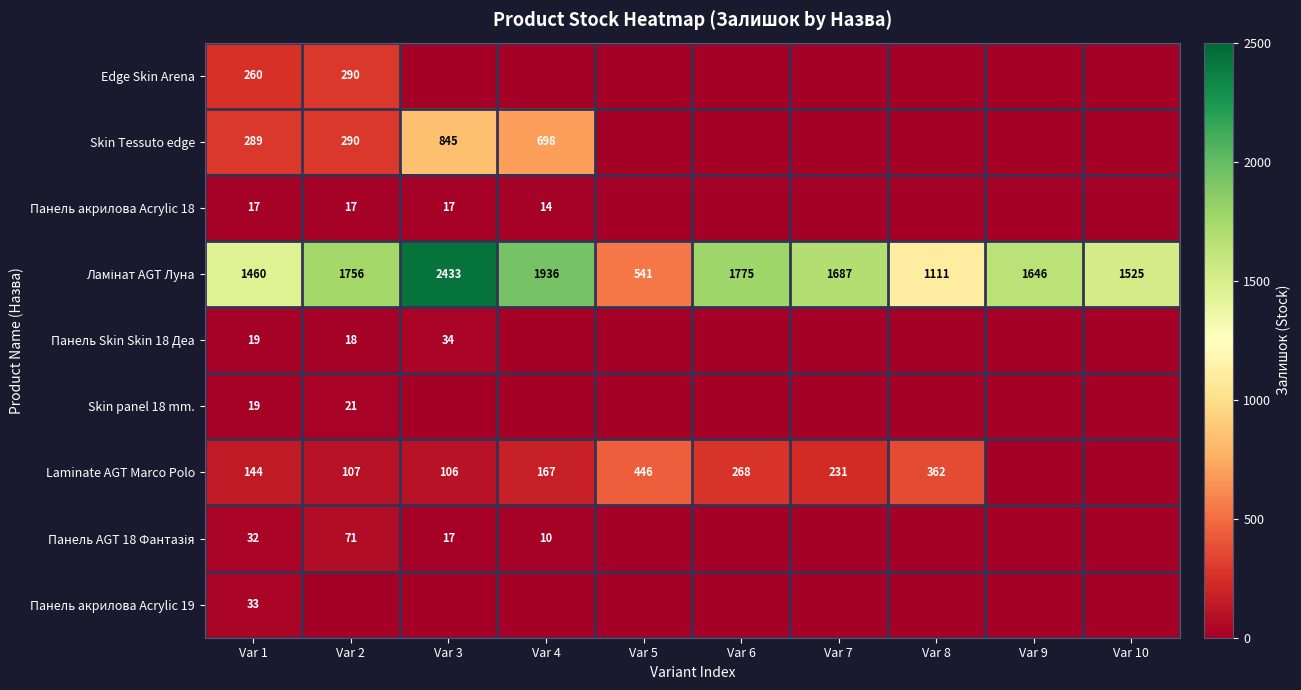

The value of Панель Skin Skin 18 Деа at Var 3 is 34. True or false?

True